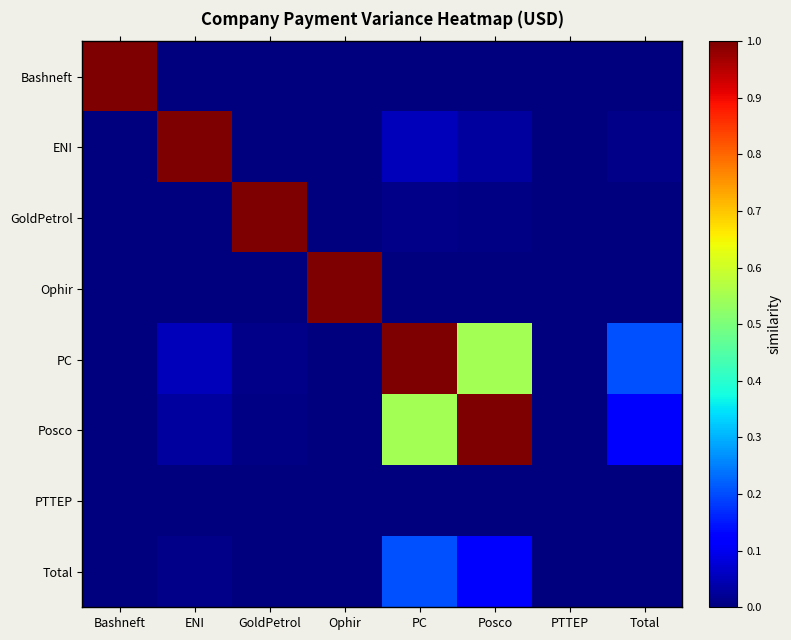

Reading left to right, what are all the values shown in this chart?

Bashneft: Bashneft=1.0	ENI=0.0	GoldPetrol=0.0	Ophir=0.0	PC=0.0	Posco=0.0	PTTEP=0.0	Total=0.0
ENI: Bashneft=0.0	ENI=1.0	GoldPetrol=0.0	Ophir=0.0	PC=0.1	Posco=0.0	PTTEP=0.0	Total=0.0
GoldPetrol: Bashneft=0.0	ENI=0.0	GoldPetrol=1.0	Ophir=0.0	PC=0.0	Posco=0.0	PTTEP=0.0	Total=0.0
Ophir: Bashneft=0.0	ENI=0.0	GoldPetrol=0.0	Ophir=1.0	PC=0.0	Posco=0.0	PTTEP=0.0	Total=0.0
PC: Bashneft=0.0	ENI=0.1	GoldPetrol=0.0	Ophir=0.0	PC=1.0	Posco=0.5	PTTEP=0.0	Total=0.2
Posco: Bashneft=0.0	ENI=0.0	GoldPetrol=0.0	Ophir=0.0	PC=0.5	Posco=1.0	PTTEP=0.0	Total=0.1
PTTEP: Bashneft=0.0	ENI=0.0	GoldPetrol=0.0	Ophir=0.0	PC=0.0	Posco=0.0	PTTEP=0.0	Total=0.0
Total: Bashneft=0.0	ENI=0.0	GoldPetrol=0.0	Ophir=0.0	PC=0.2	Posco=0.1	PTTEP=0.0	Total=0.0